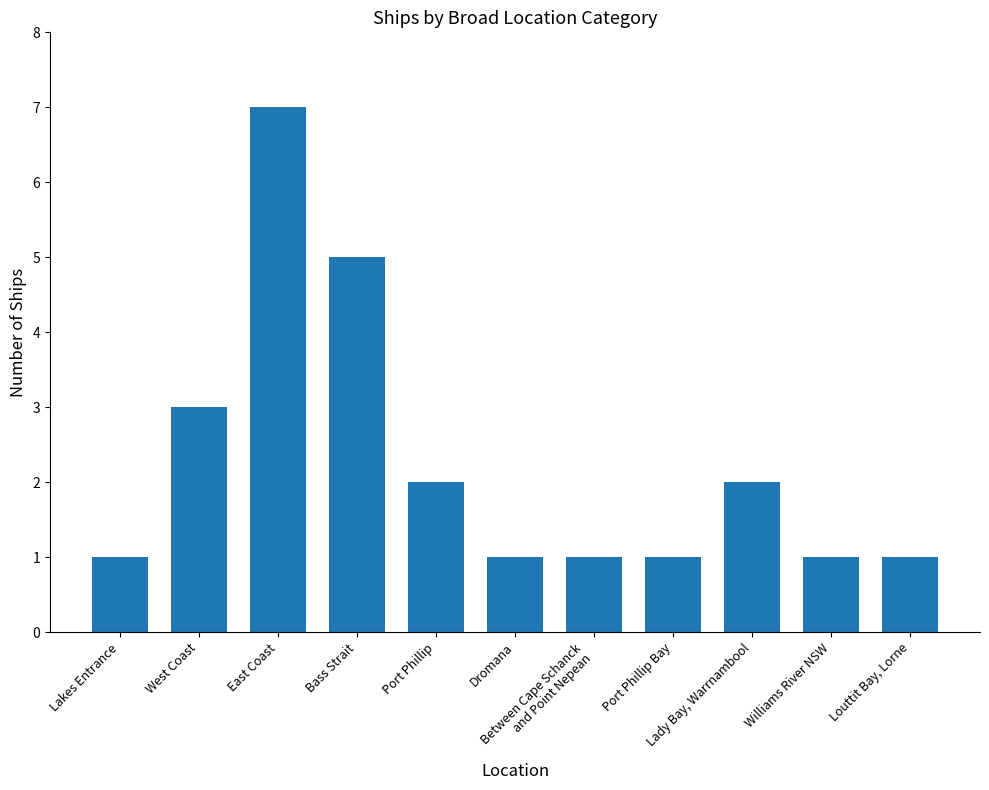

Count the values in the range 1 to 3.

9